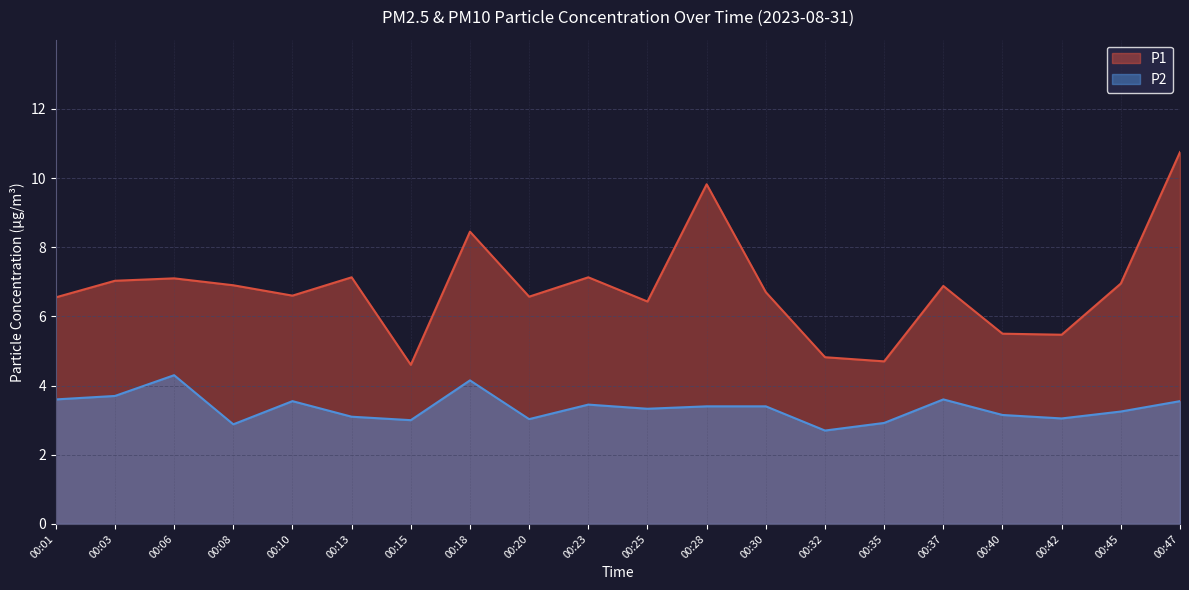

Between 00:01 and 00:08, which series saw the biggest shift?

P2